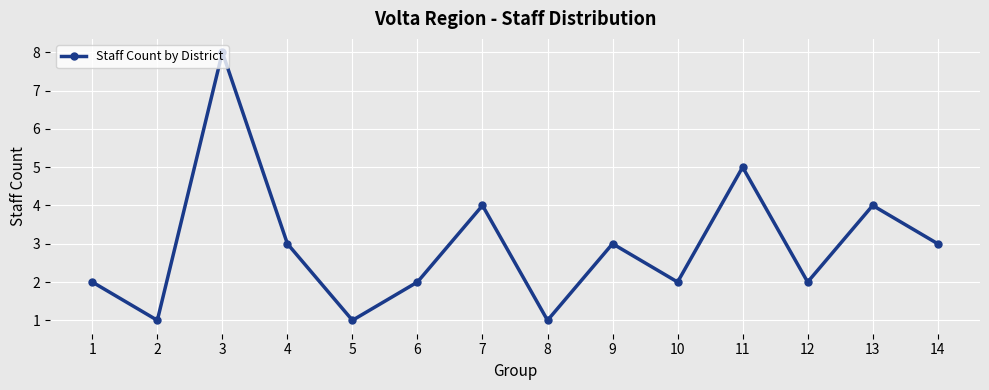

True or false: there are more than 2 points higher than both neighbors.

True